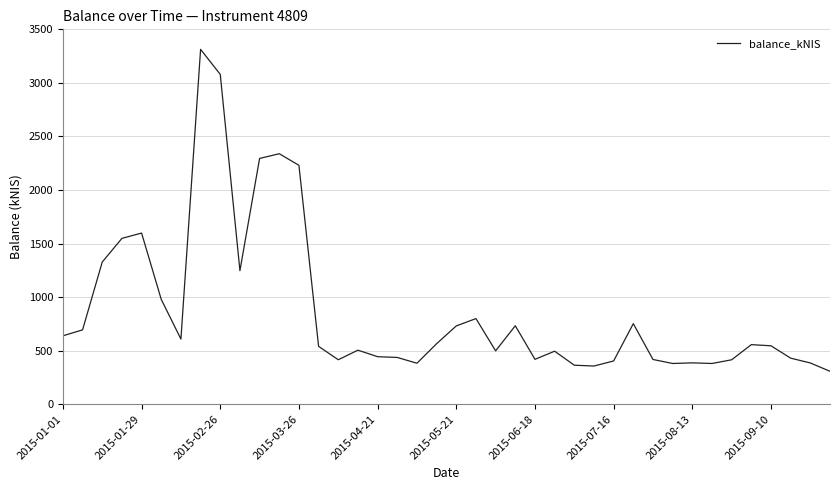

What is the maximum value shown in the chart?

3313.0